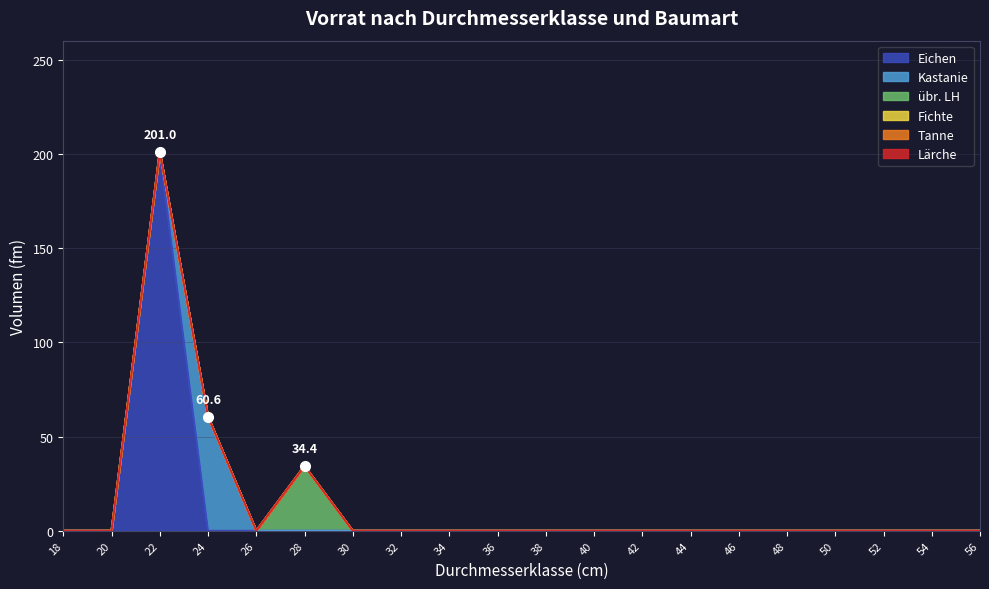

True or false: Lärche and Fichte intersect in this chart.

False